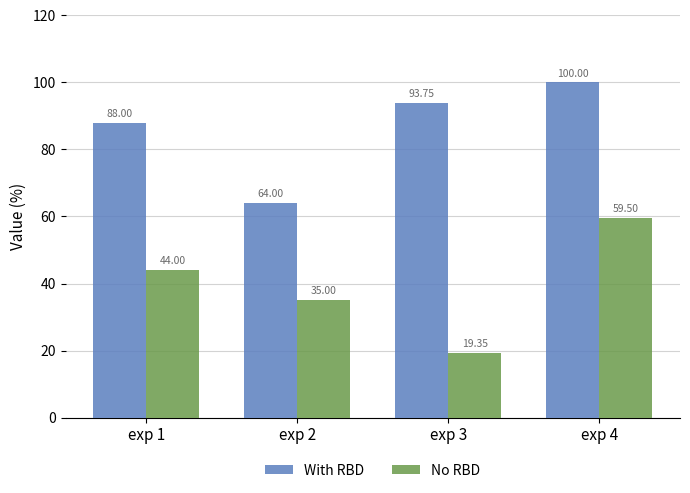

The No RBD series shows 59.5 at exp 4. True or false?

True